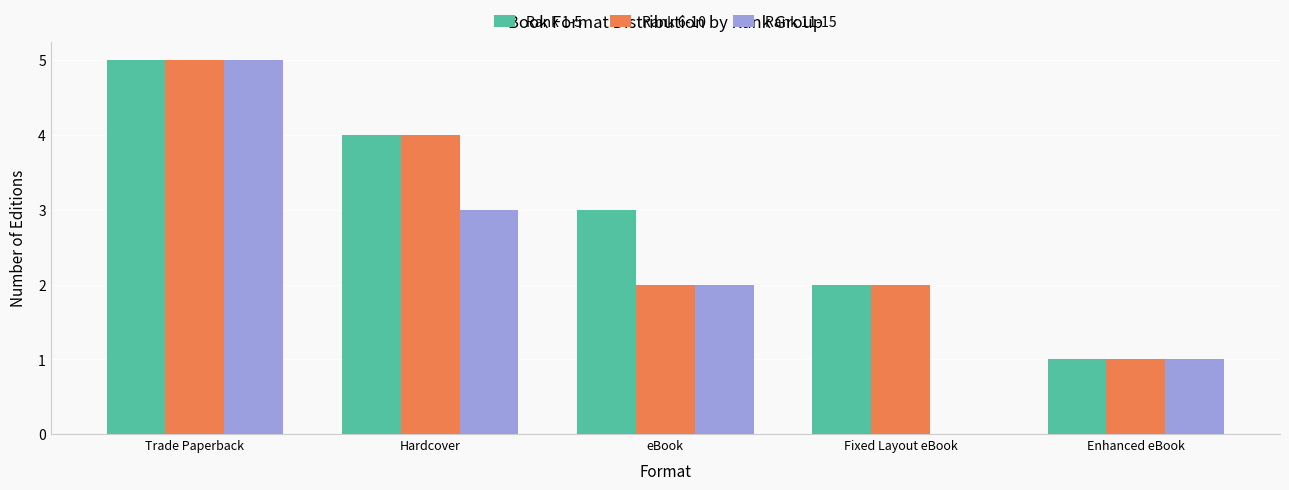

Is the value of Rank 1-5 at Fixed Layout eBook greater than the value of Rank 11-15 at Fixed Layout eBook?

Yes